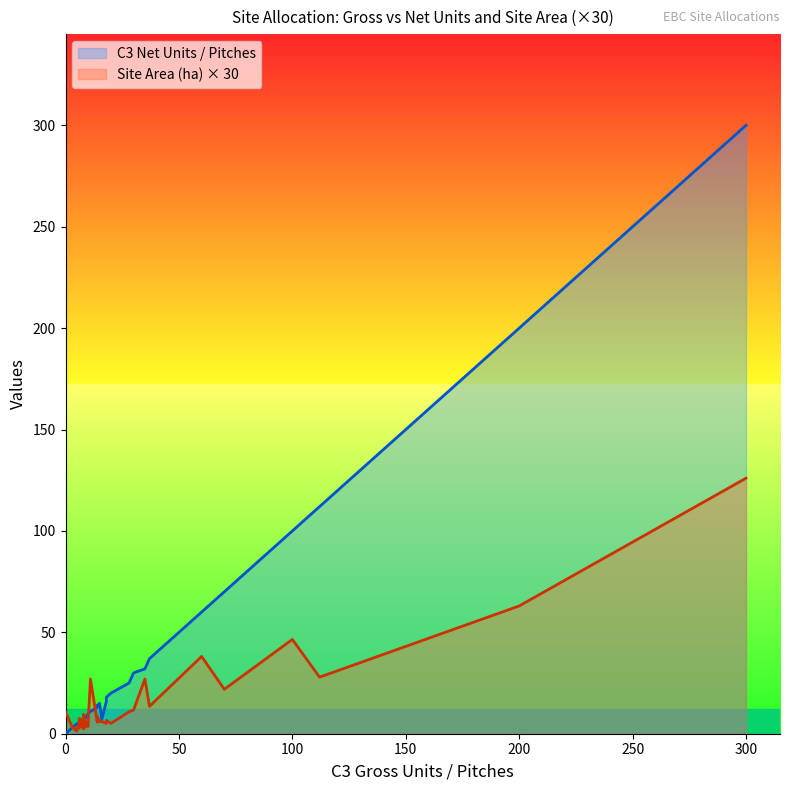

How many categories are shown in the chart?

37